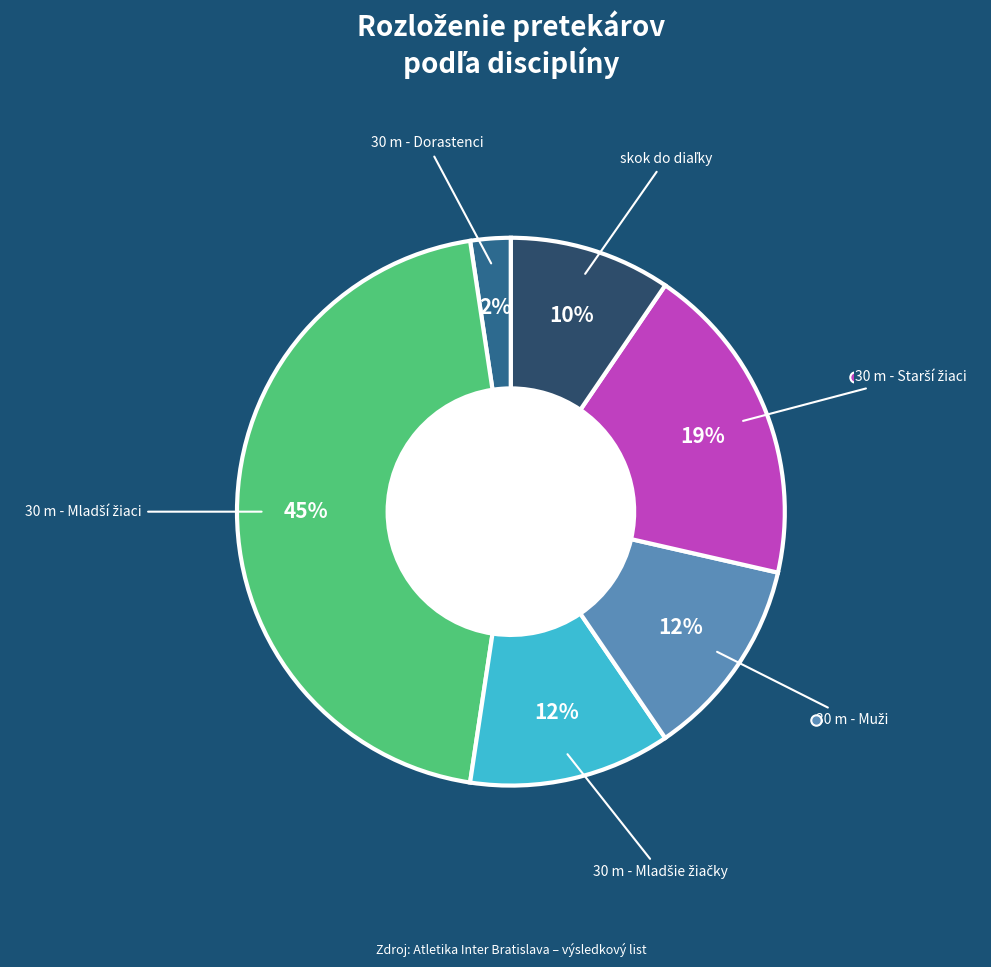

How many slices are in this pie chart?

6